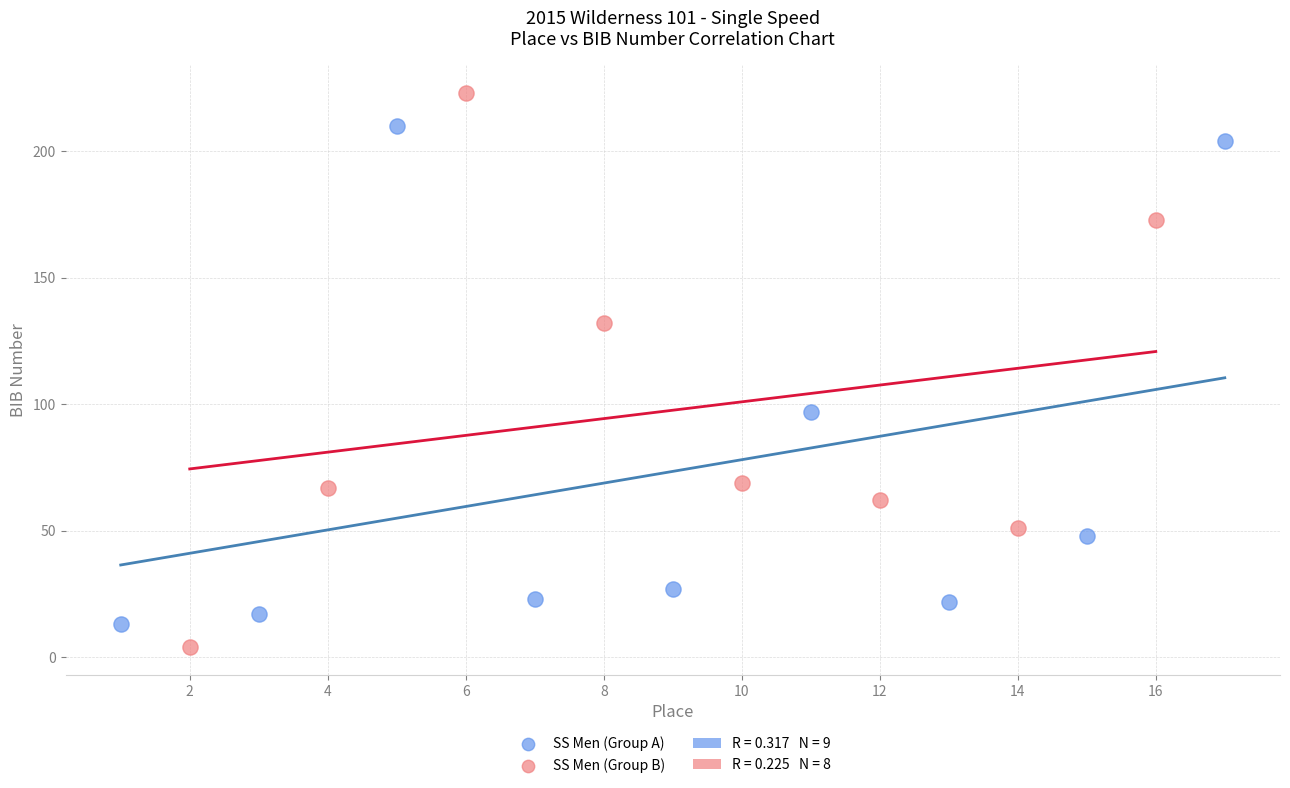

Which series reaches the maximum Y coordinate?

SS Men (Group B)